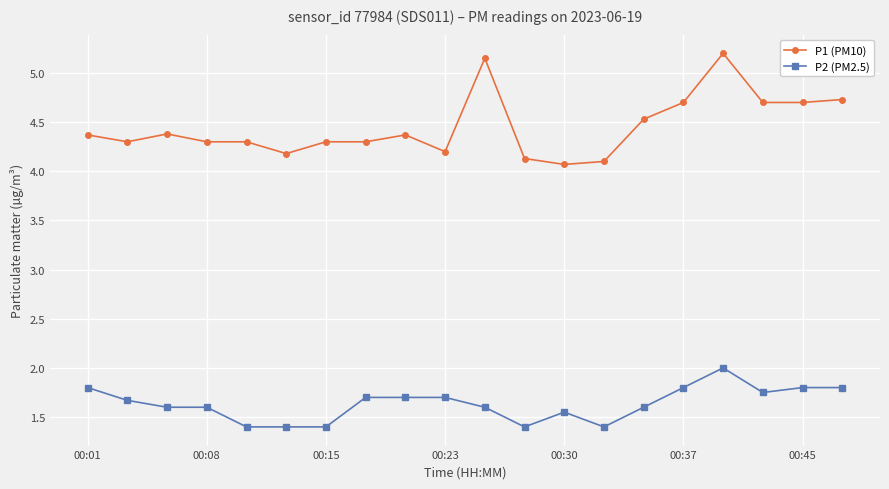

What is the sum of all P1 (PM10) values?

89.0